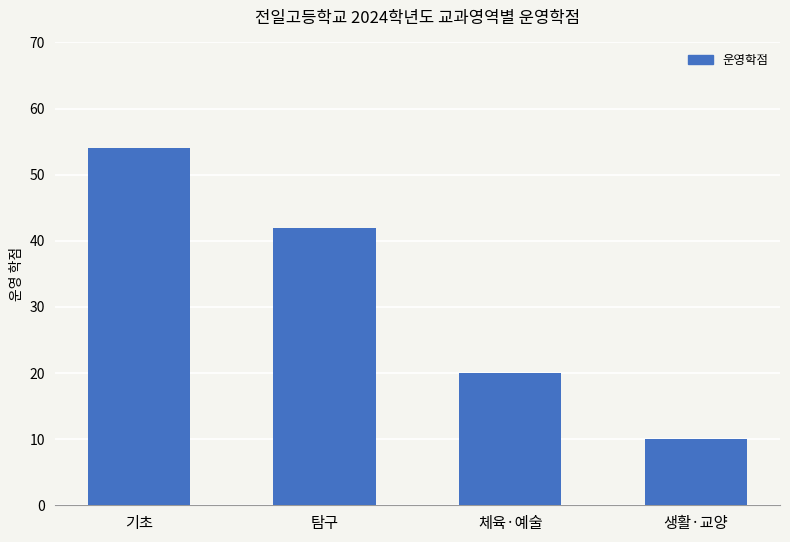

Approximately how many times larger is the value at 체육·예술 compared to 생활·교양?

2.0